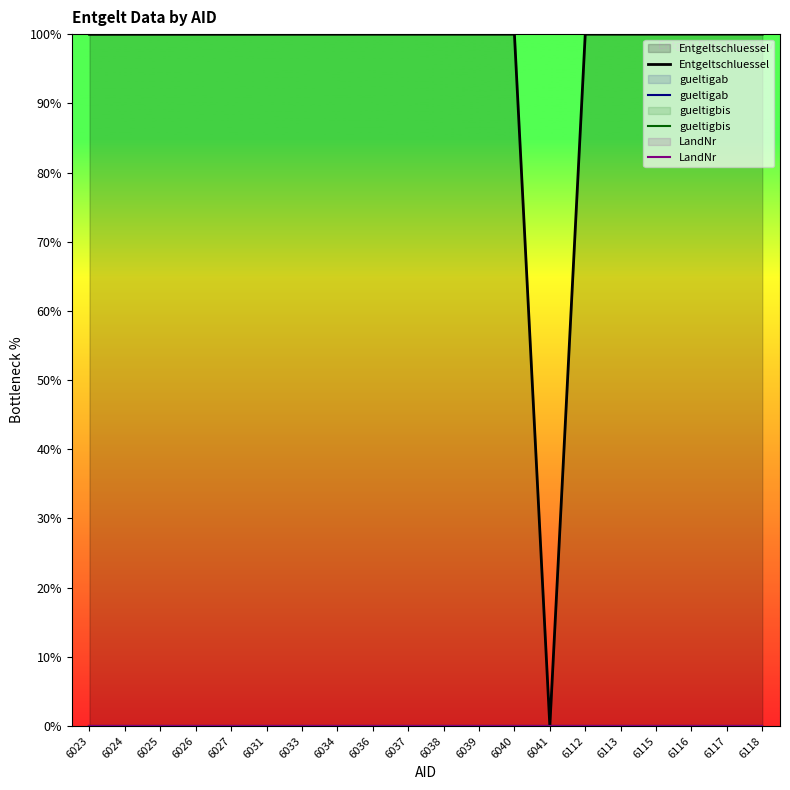

Rank the series by their maximum value, from lowest to highest.

gueltigab, gueltigbis, LandNr, Entgeltschluessel